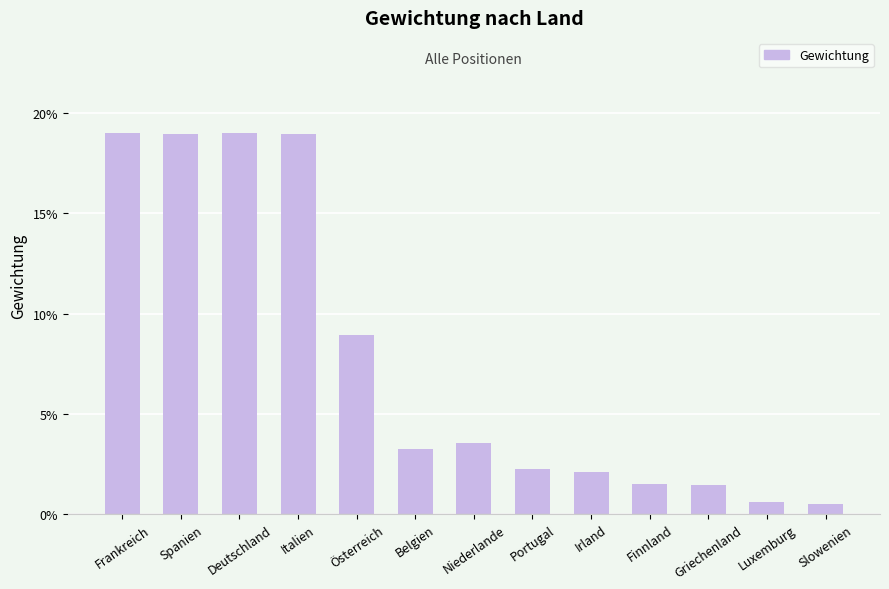

Are the bars horizontal?

No